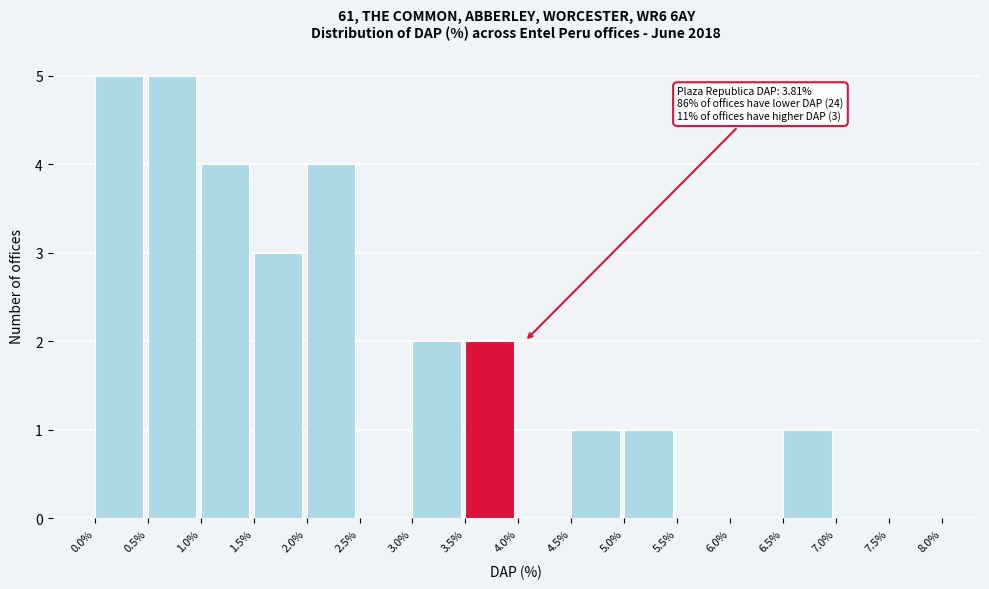

Reading right to left, list all the values displayed in this chart.

7.5%=0	7.0%=0	6.5%=1	6.0%=0	5.5%=0	5.0%=1	4.5%=1	4.0%=0	3.5%=2	3.0%=2	2.5%=0	2.0%=4	1.5%=3	1.0%=4	0.5%=5	0.0%=5